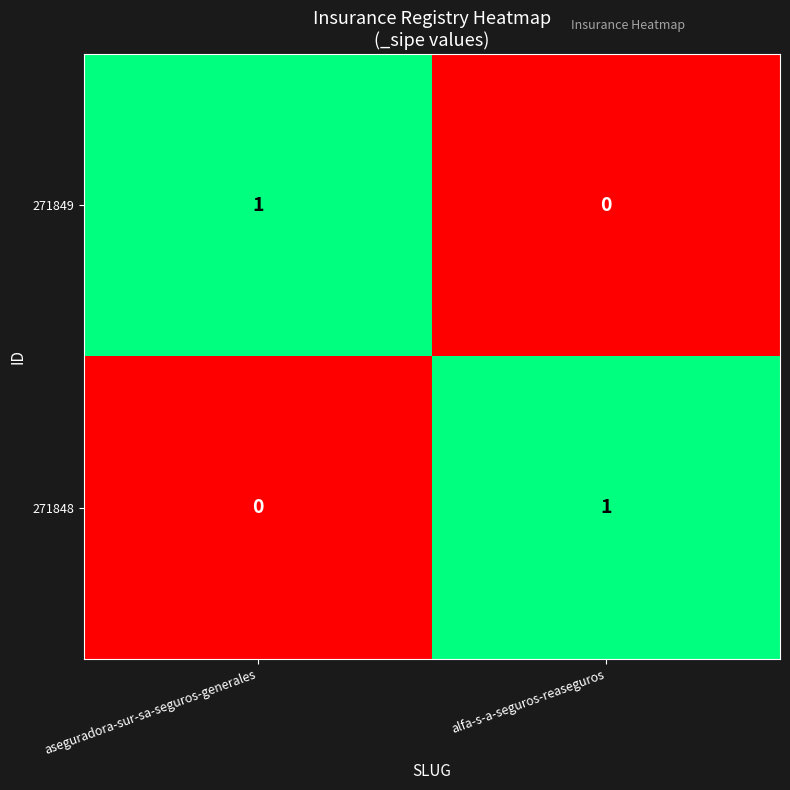

Is the value of 271848 at alfa-s-a-seguros-reaseguros greater than the value of 271849 at alfa-s-a-seguros-reaseguros?

Yes